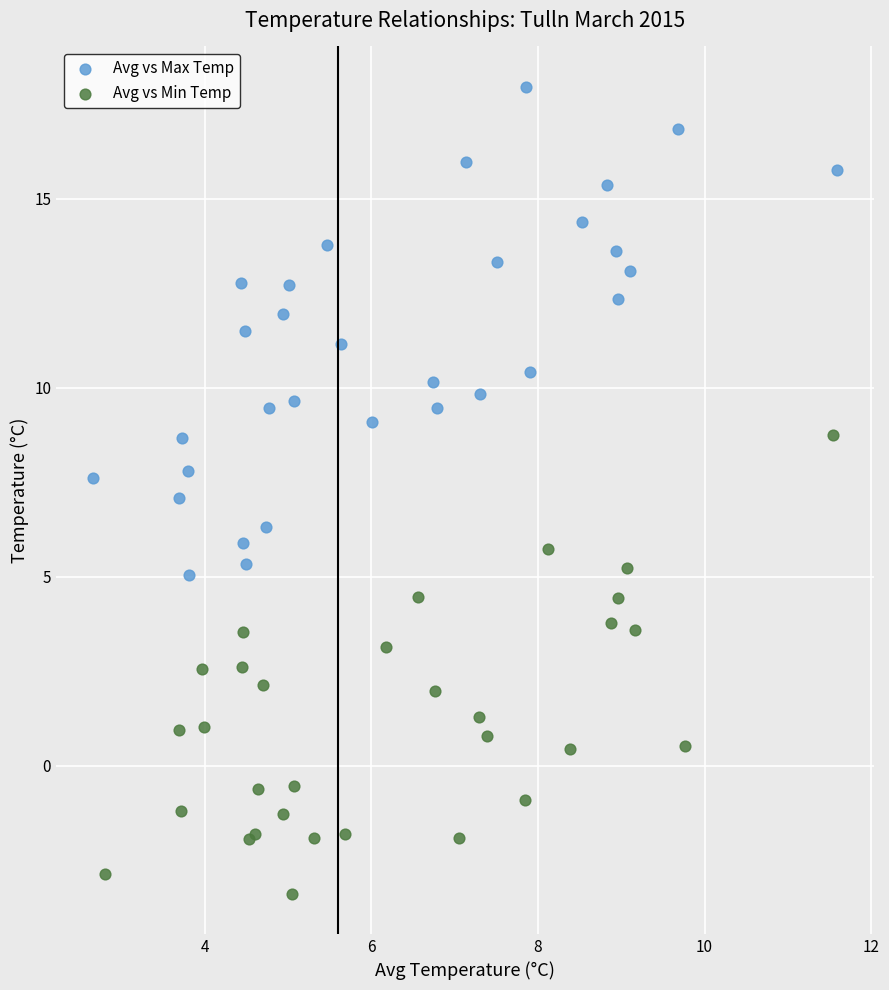

Which series has the largest Y range (max minus min)?

Avg vs Max Temp